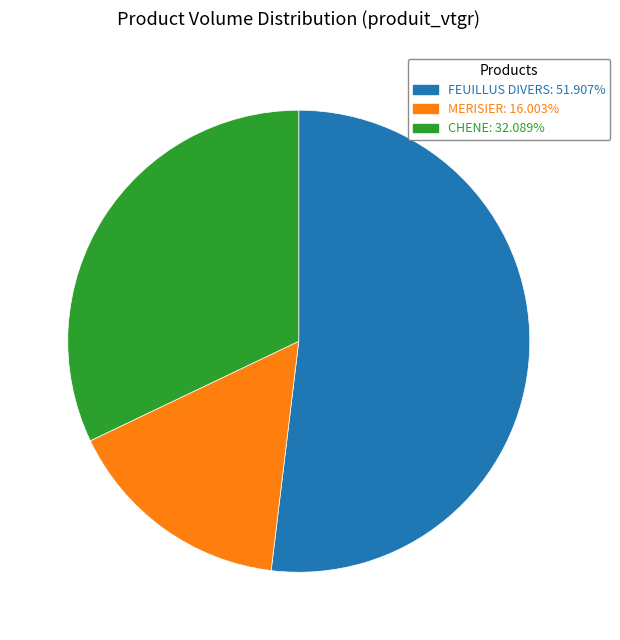

Approximately how many times larger is the value at CHENE compared to FEUILLUS DIVERS?

0.6